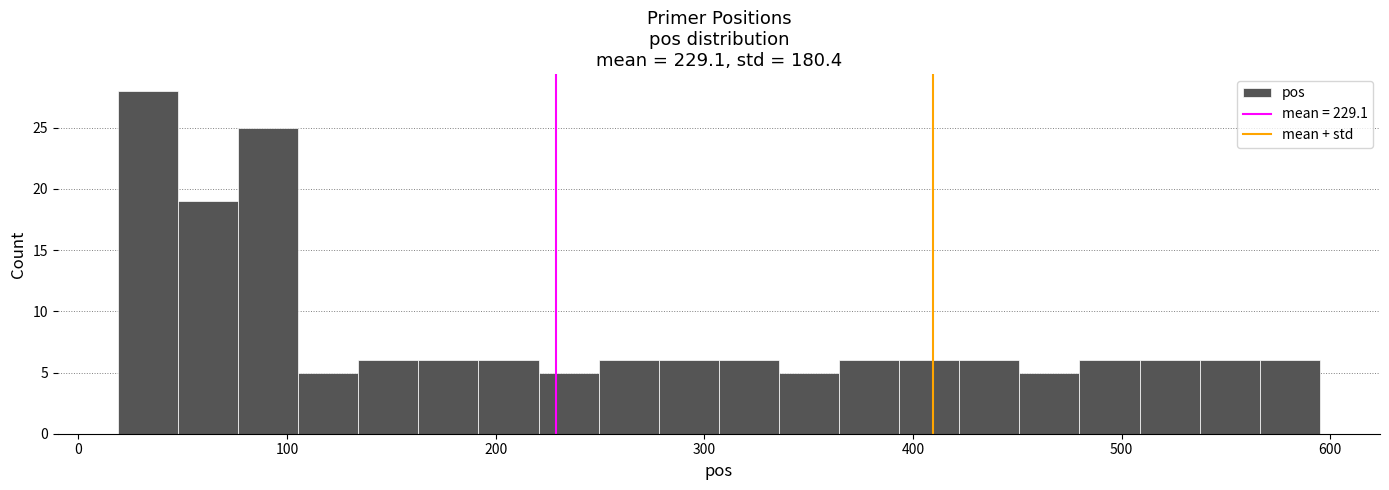

Read against the x-axis, roughly where is the centre of the tallest bar?

30